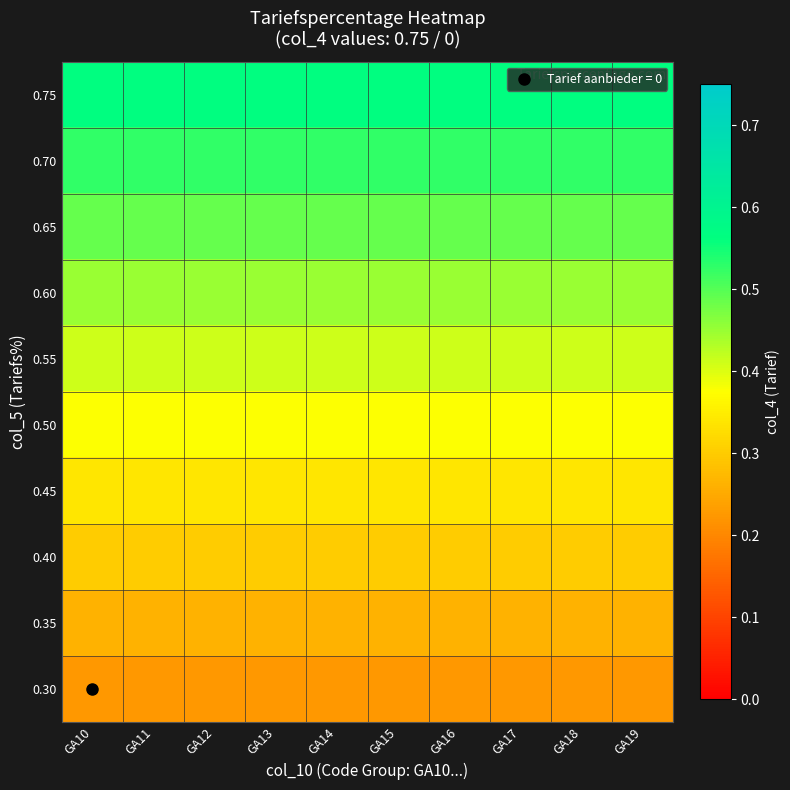

Reading left to right, transcribe all the data shown in this chart.

0.75: GA10=0.6	GA11=0.6	GA12=0.6	GA13=0.6	GA14=0.6	GA15=0.6	GA16=0.6	GA17=0.6	GA18=0.6	GA19=0.6
0.70: GA10=0.5	GA11=0.5	GA12=0.5	GA13=0.5	GA14=0.5	GA15=0.5	GA16=0.5	GA17=0.5	GA18=0.5	GA19=0.5
0.65: GA10=0.5	GA11=0.5	GA12=0.5	GA13=0.5	GA14=0.5	GA15=0.5	GA16=0.5	GA17=0.5	GA18=0.5	GA19=0.5
0.60: GA10=0.4	GA11=0.4	GA12=0.4	GA13=0.4	GA14=0.4	GA15=0.4	GA16=0.4	GA17=0.4	GA18=0.4	GA19=0.4
0.55: GA10=0.4	GA11=0.4	GA12=0.4	GA13=0.4	GA14=0.4	GA15=0.4	GA16=0.4	GA17=0.4	GA18=0.4	GA19=0.4
0.50: GA10=0.4	GA11=0.4	GA12=0.4	GA13=0.4	GA14=0.4	GA15=0.4	GA16=0.4	GA17=0.4	GA18=0.4	GA19=0.4
0.45: GA10=0.3	GA11=0.3	GA12=0.3	GA13=0.3	GA14=0.3	GA15=0.3	GA16=0.3	GA17=0.3	GA18=0.3	GA19=0.3
0.40: GA10=0.3	GA11=0.3	GA12=0.3	GA13=0.3	GA14=0.3	GA15=0.3	GA16=0.3	GA17=0.3	GA18=0.3	GA19=0.3
0.35: GA10=0.3	GA11=0.3	GA12=0.3	GA13=0.3	GA14=0.3	GA15=0.3	GA16=0.3	GA17=0.3	GA18=0.3	GA19=0.3
0.30: GA10=0.2	GA11=0.2	GA12=0.2	GA13=0.2	GA14=0.2	GA15=0.2	GA16=0.2	GA17=0.2	GA18=0.2	GA19=0.2